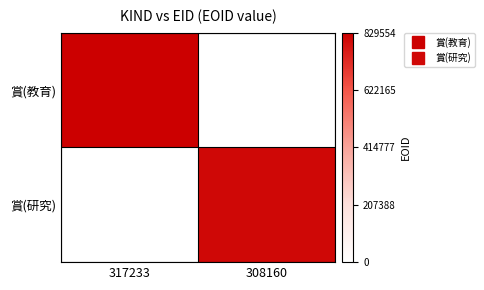

Which category has the lowest value across all series?

308160